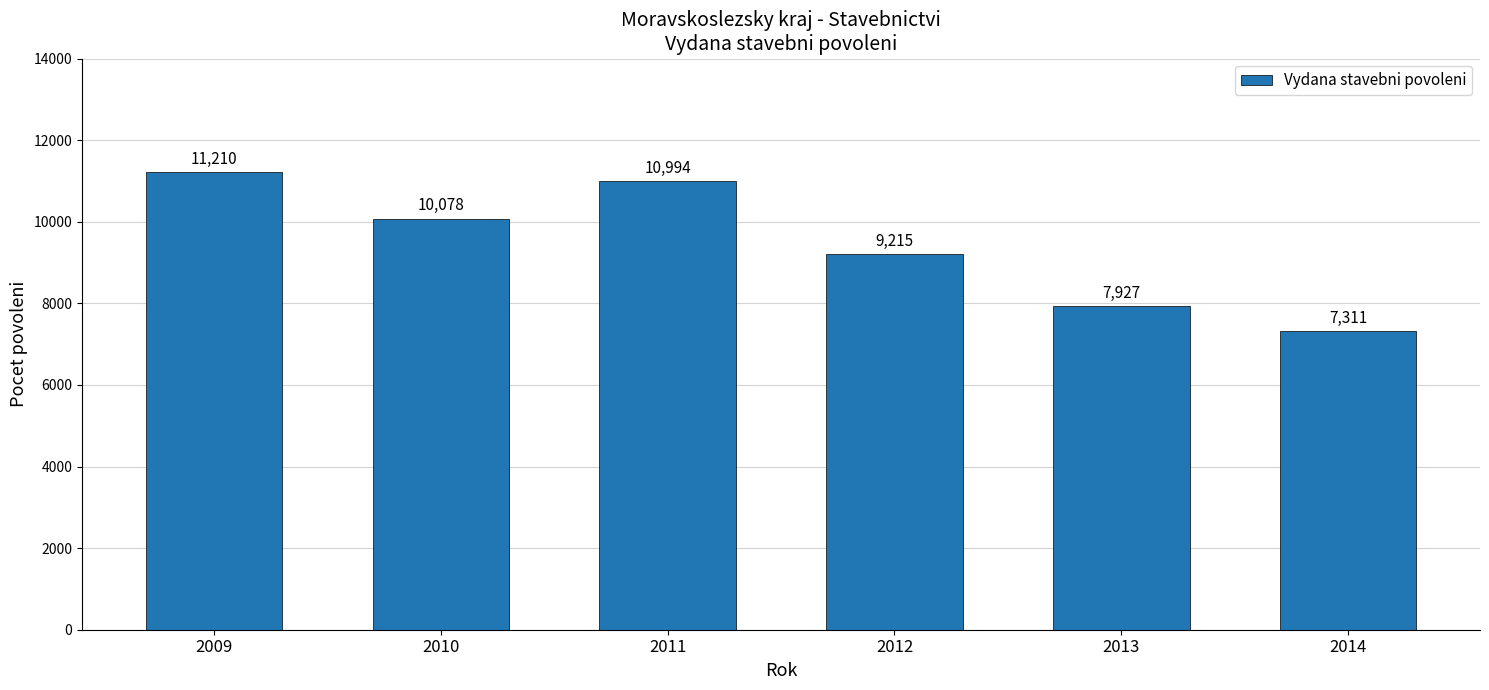

At which label does the data first exceed 10078?

2009